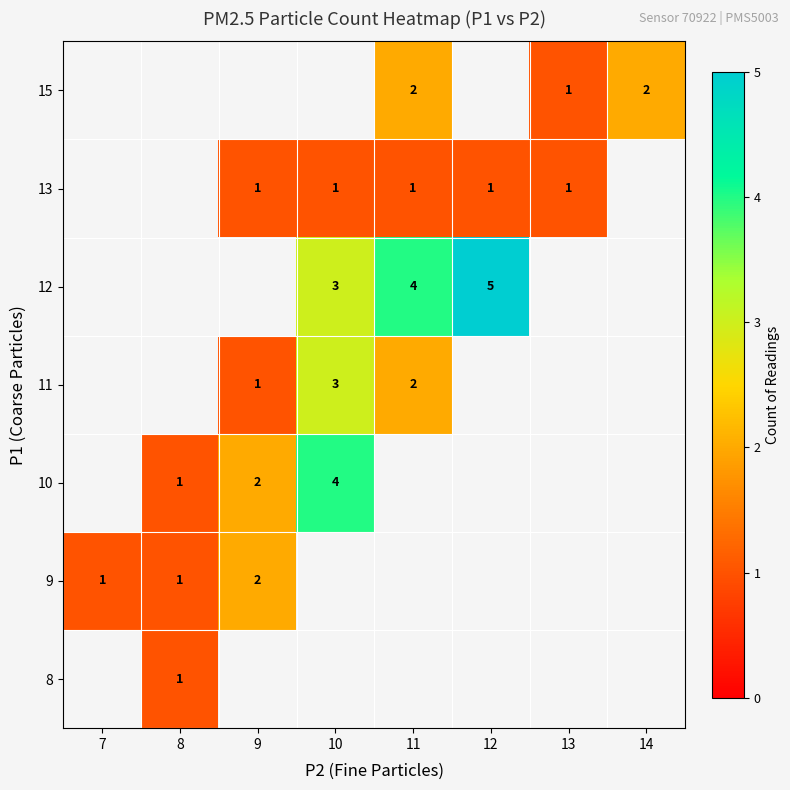

Count the number of categories in the chart.

8